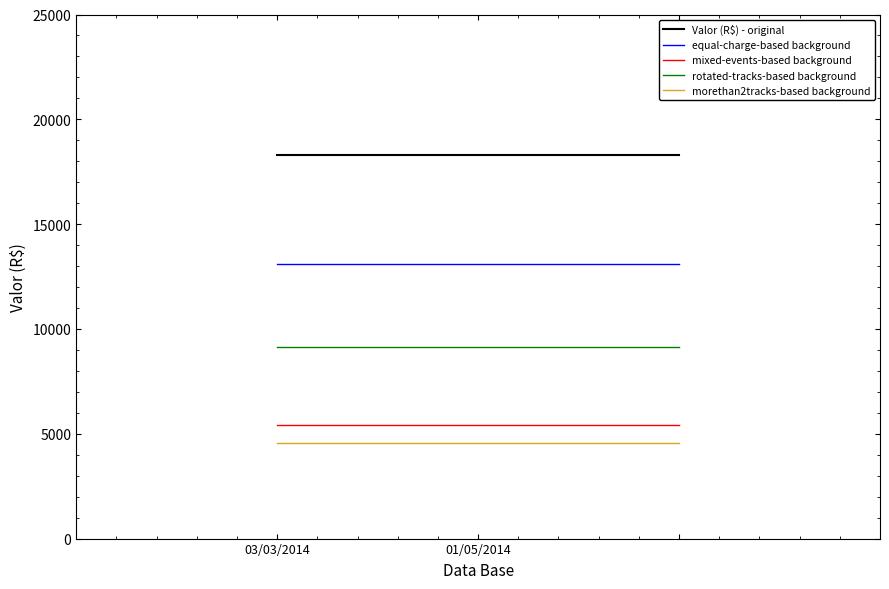

Read the equal-charge-based background value at 01/05/2014.

13075.0